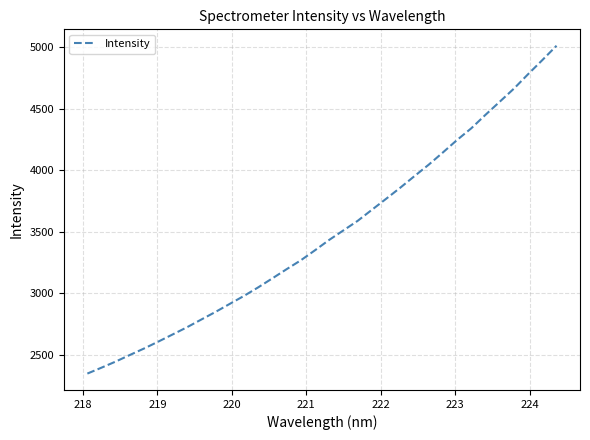

True or false: the data has more than 0 interior local peaks.

False